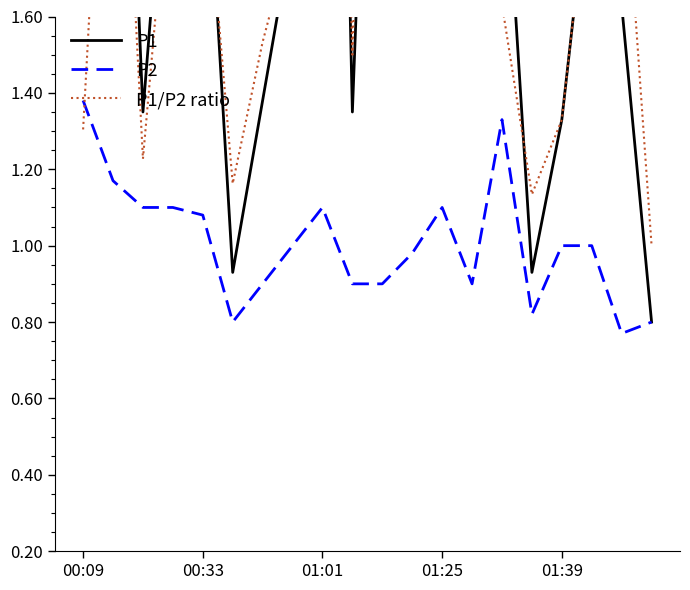

Which series has the largest total across all categories?

P1